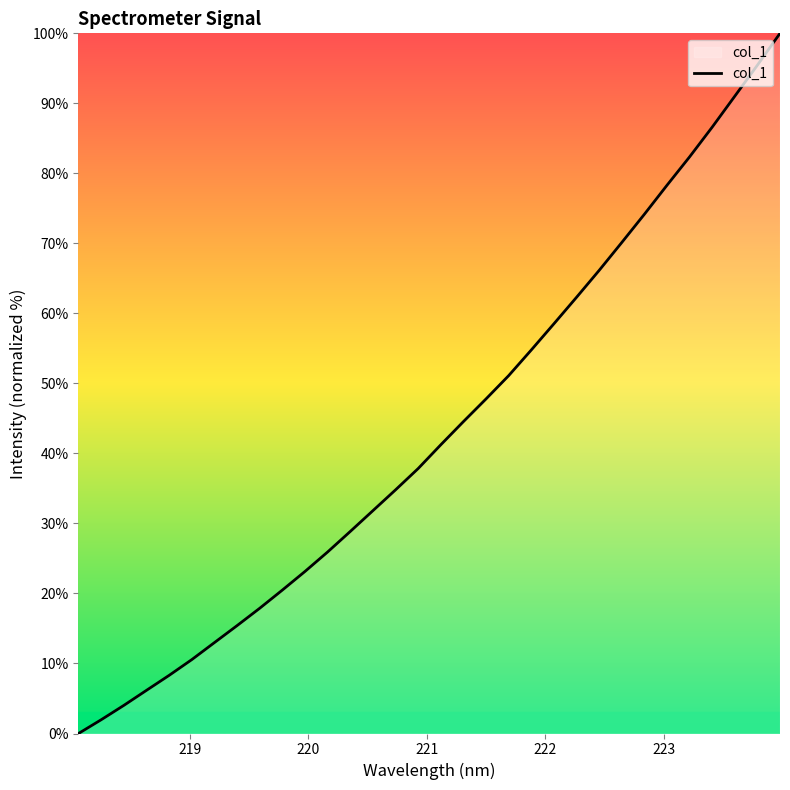

What is the difference between the maximum and minimum values?

100.0